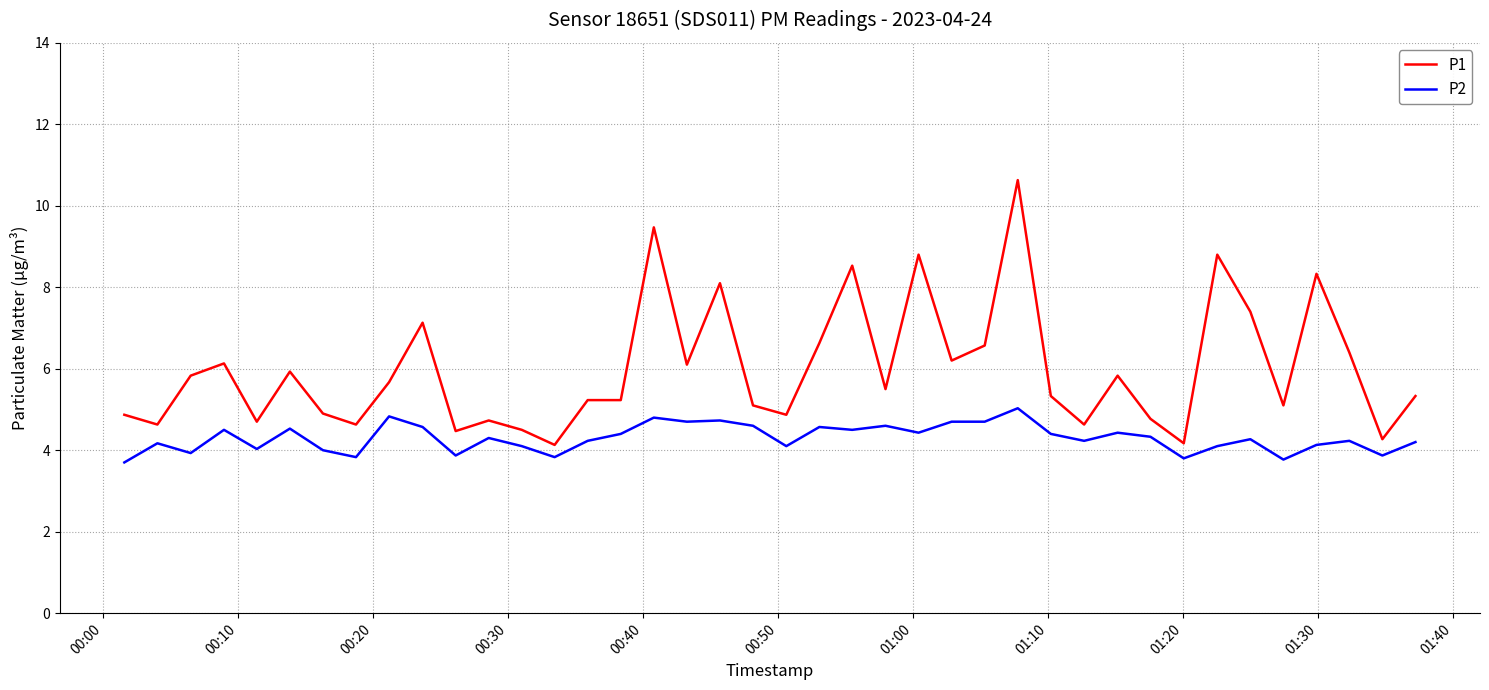

What is the difference between the second highest and second lowest values in the P2 series?

1.1